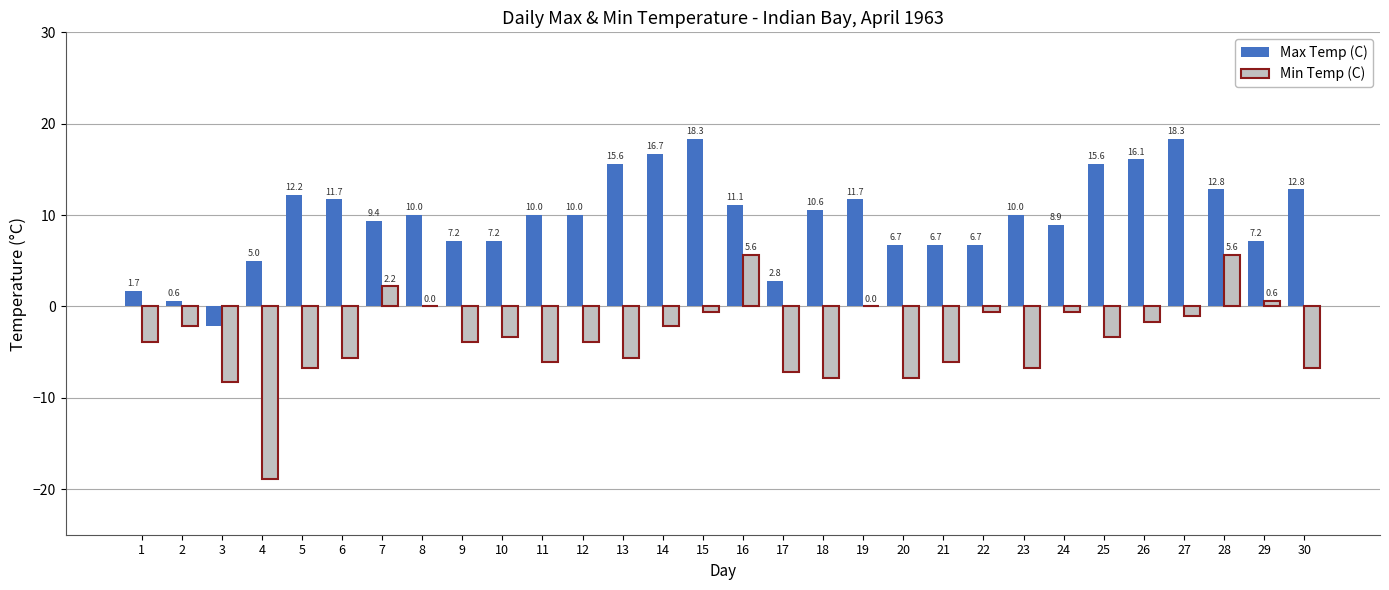

The value of Max Temp (C) at 18 is 10.6. True or false?

True